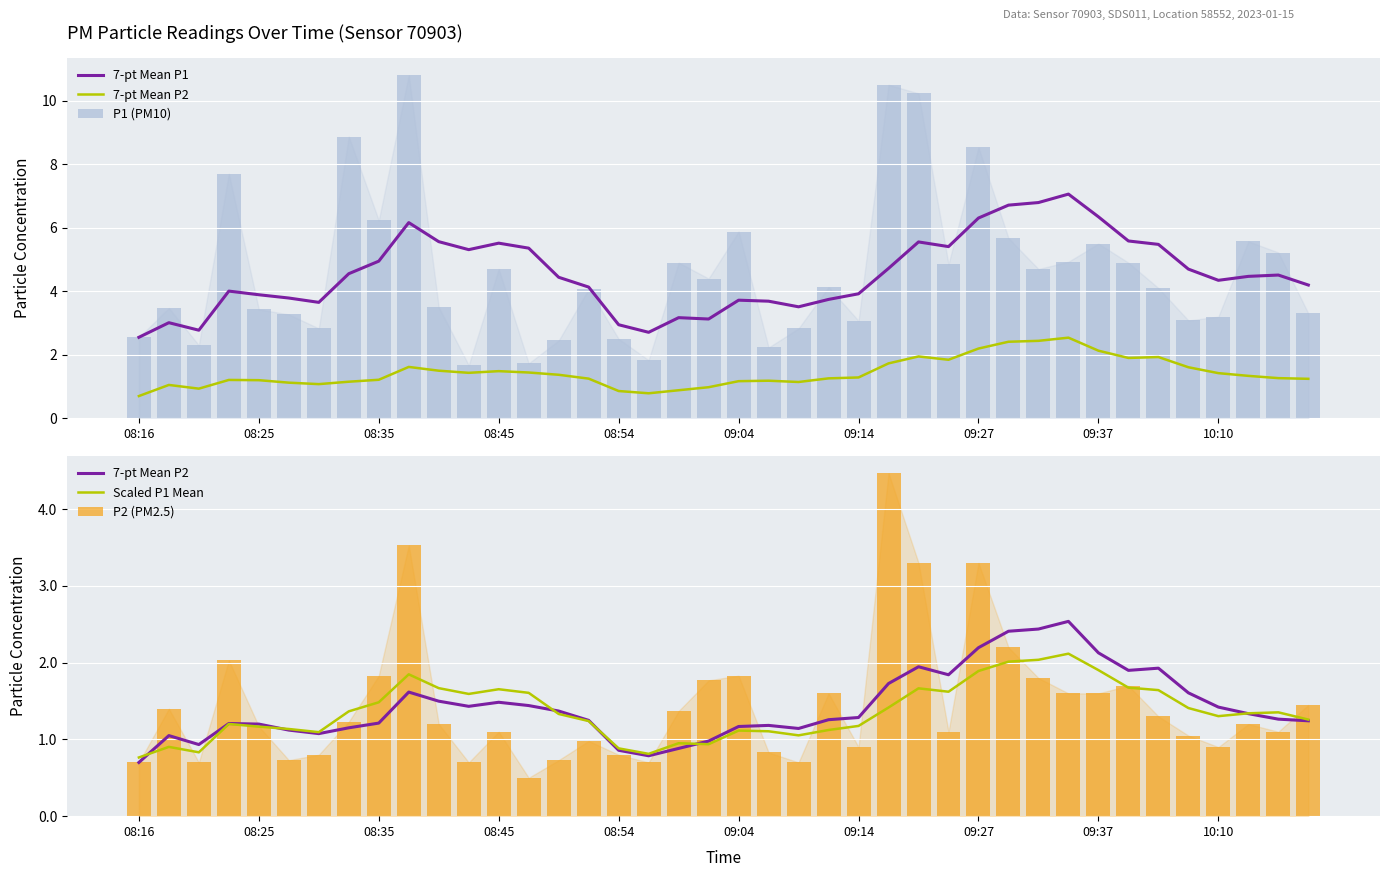

Read the 7-pt Mean P2 value at 22.

1.1